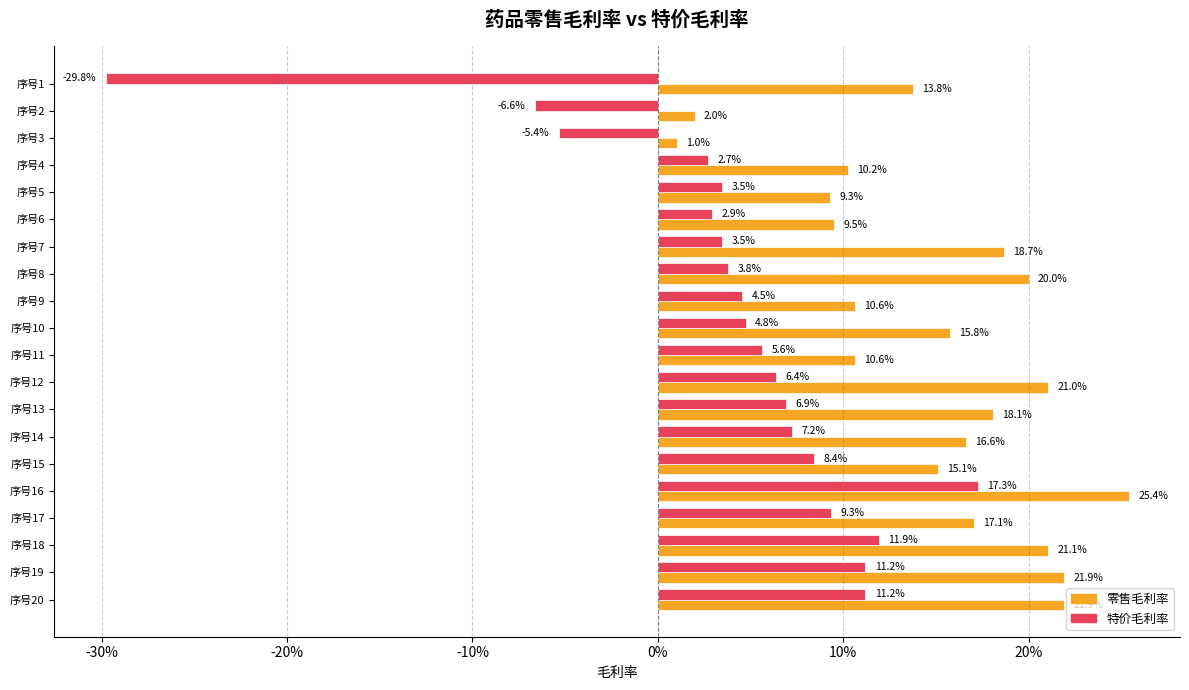

What are all the series names shown in the legend?

零售毛利率, 特价毛利率